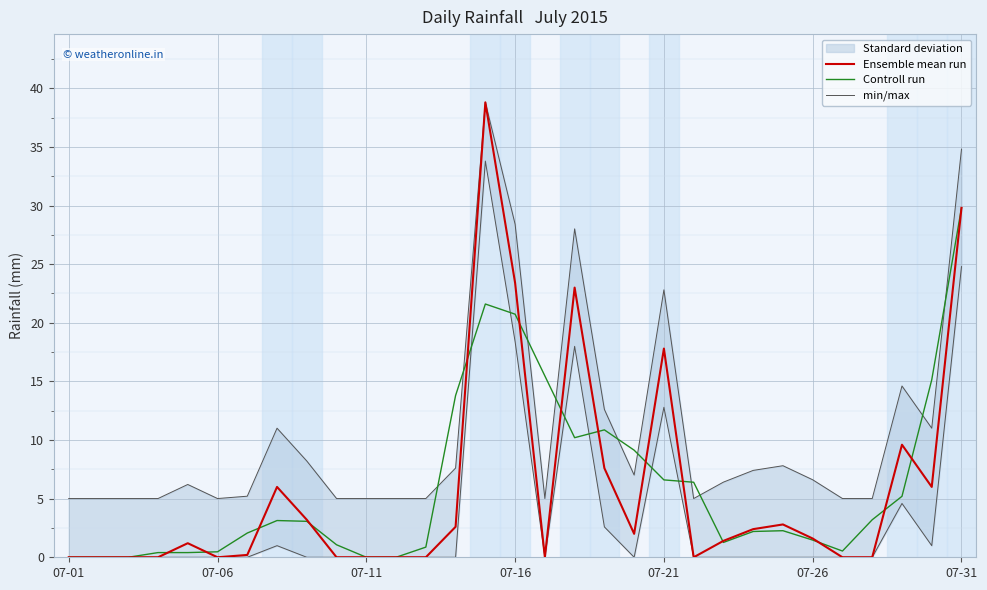

Is it true that min/max equals 5.0 at 9?

True